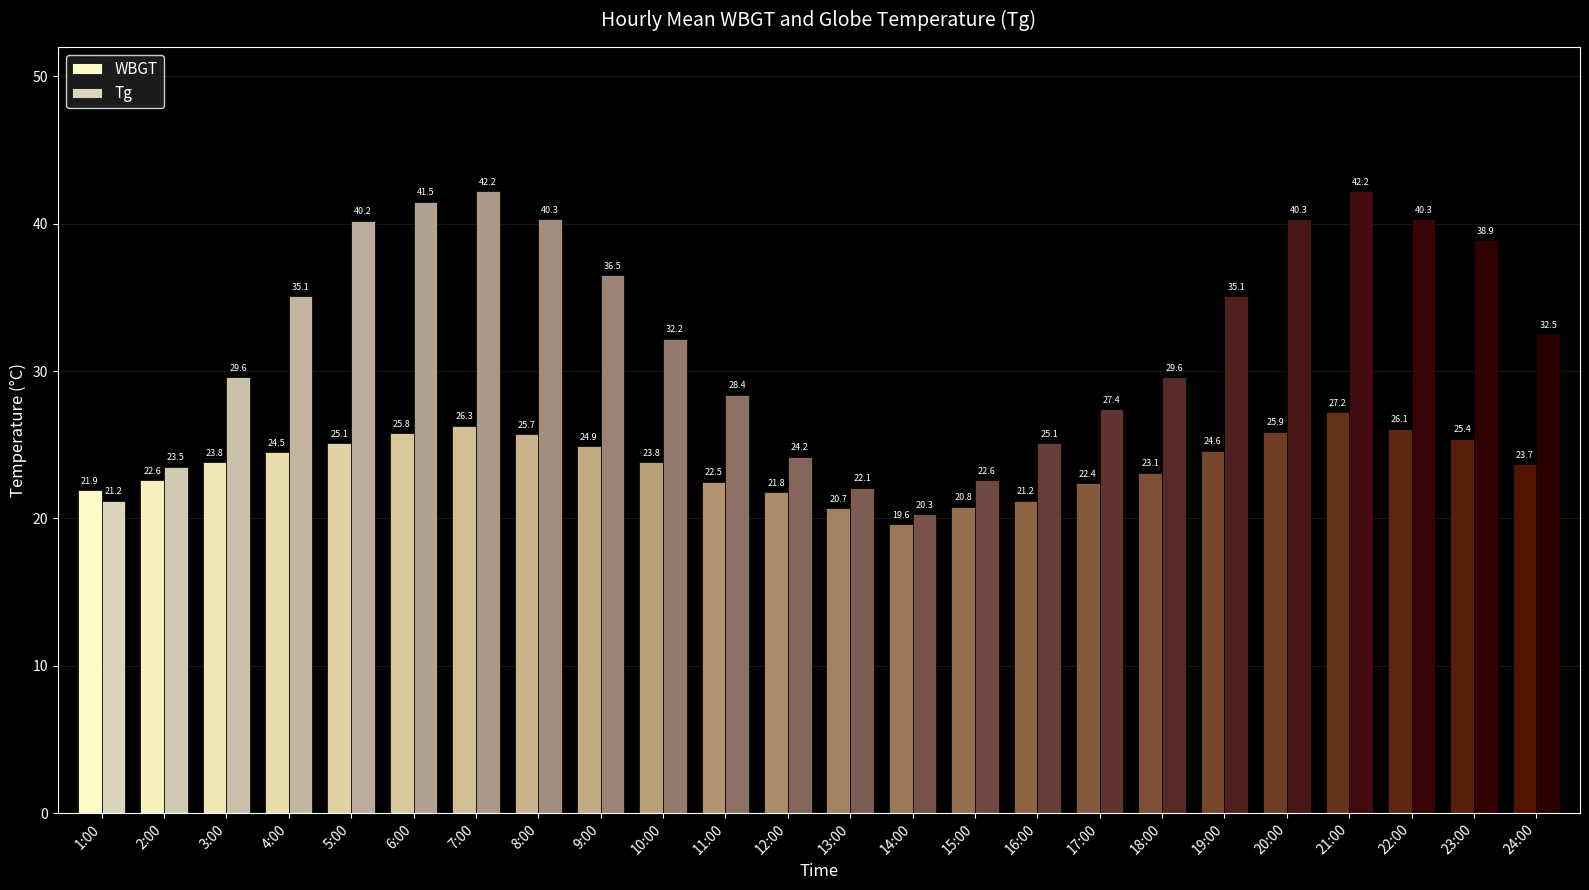

Which category has the lowest value in the WBGT series?

14:00